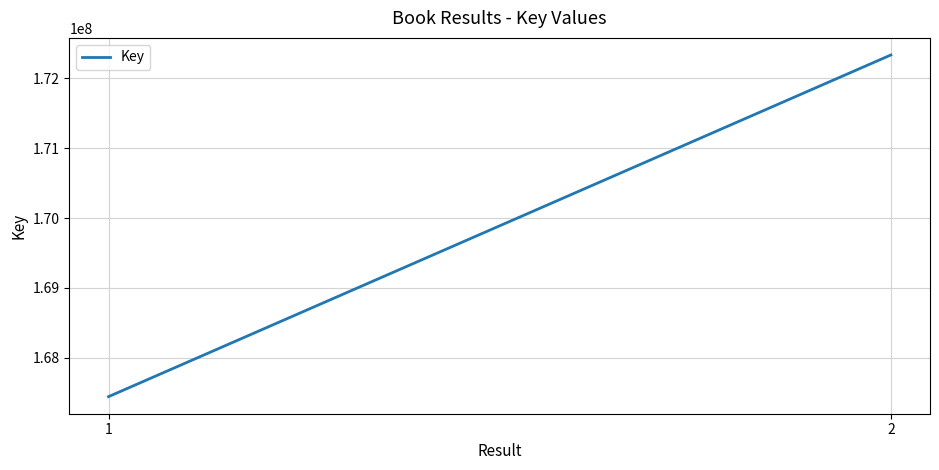

What is the value of the 2nd point from the left?

172337006